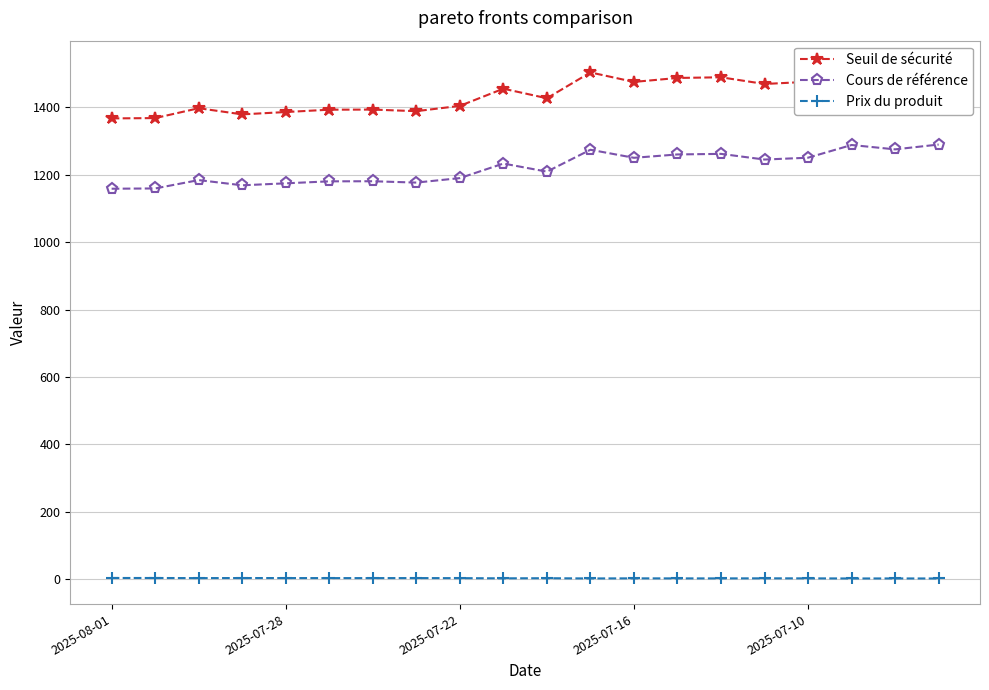

What is the average value of the Cours de référence series?

1220.6